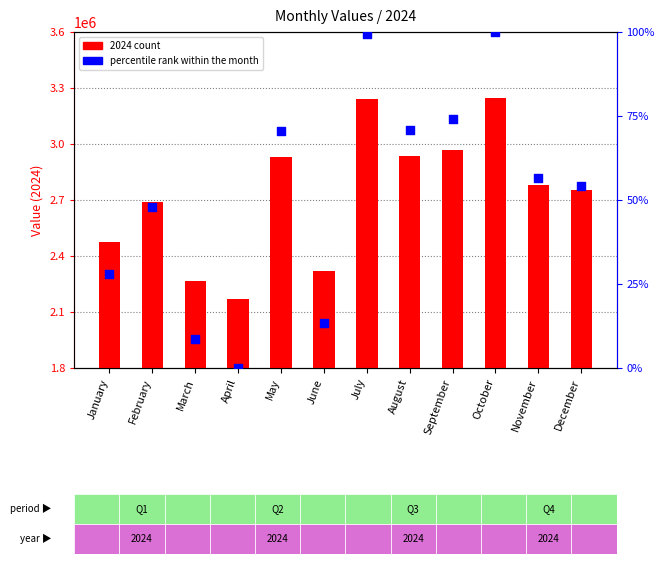

What is the change in value from August to November?

-14.4